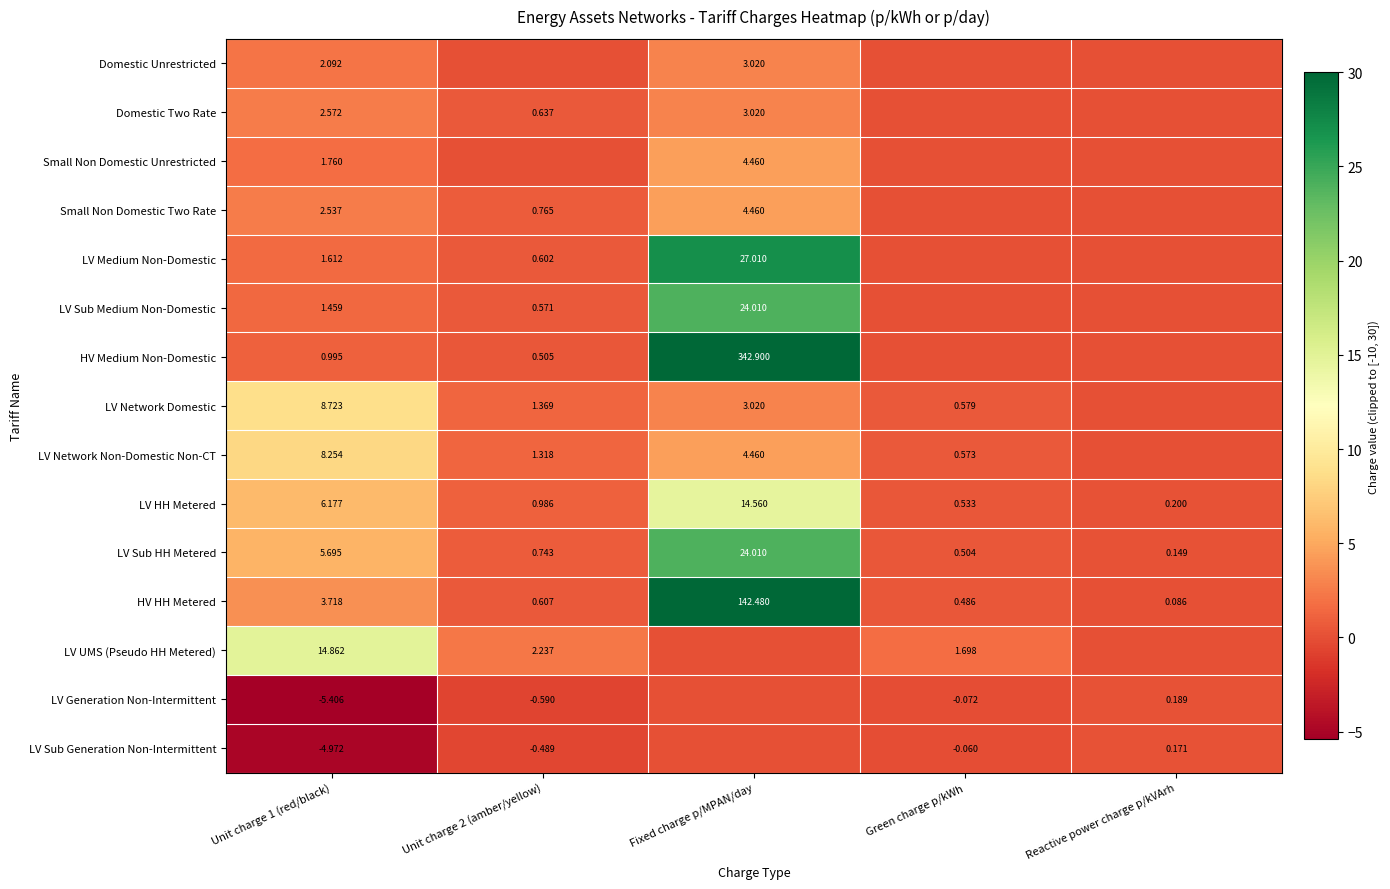

Is the value of Small Non Domestic Unrestricted at Fixed charge p/MPAN/day greater than the value of LV Network Non-Domestic Non-CT at Unit charge 1 (red/black)?

No